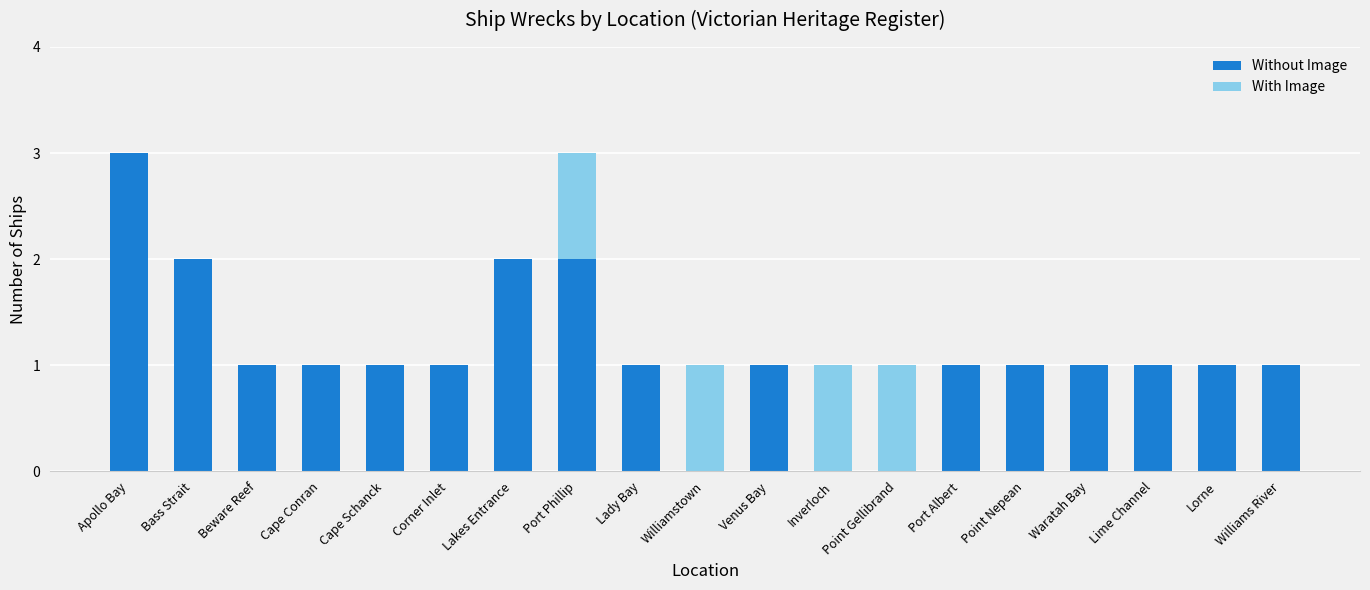

Which category has the highest value in the Without Image series?

Apollo Bay